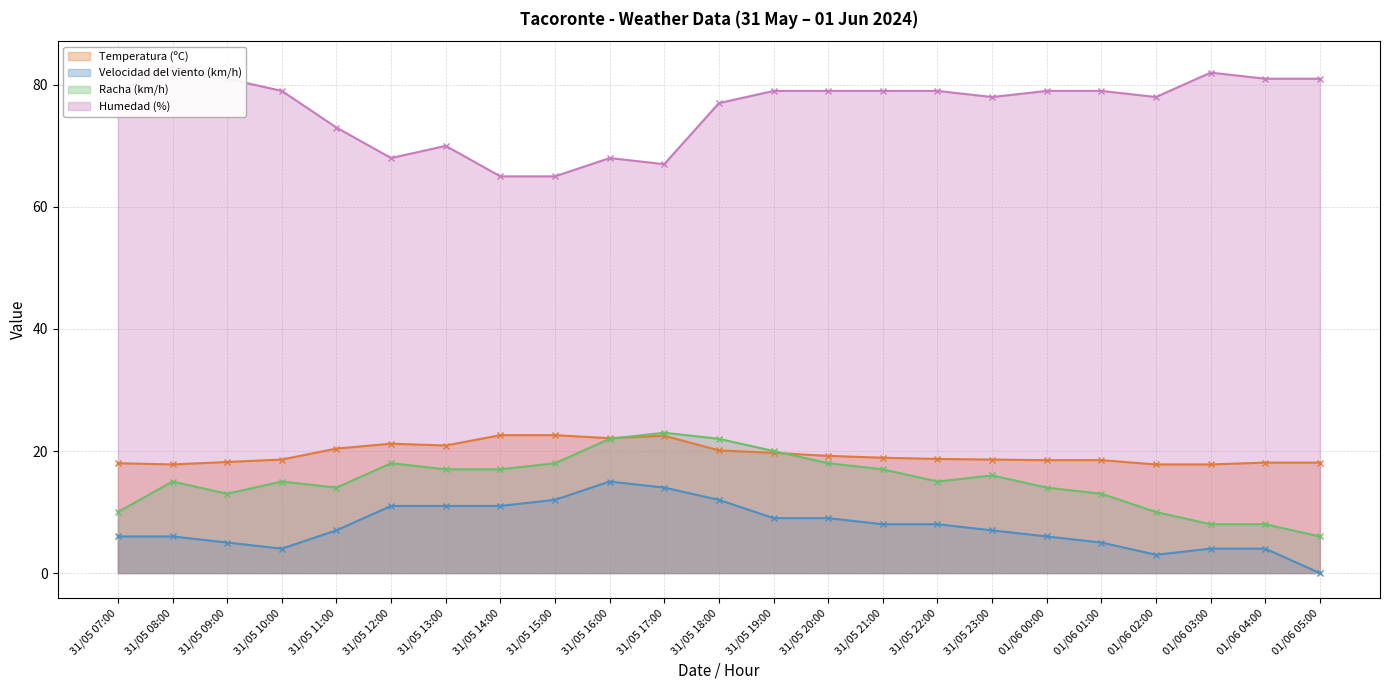

At 31/05 11:00, list the series in order from largest to smallest.

Humedad (%), Temperatura (ºC), Racha (km/h), Velocidad del viento (km/h)